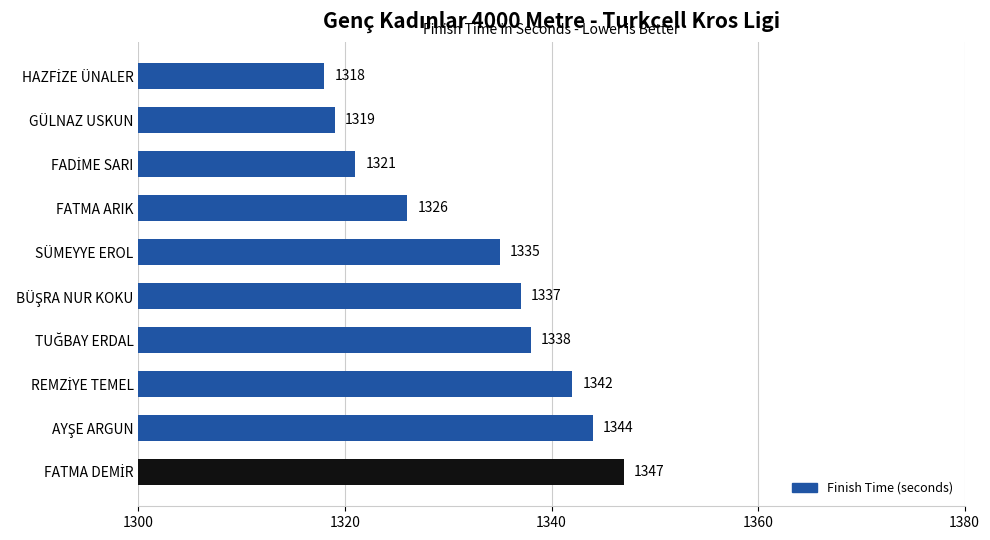

What is the minimum value shown in the chart?

1318